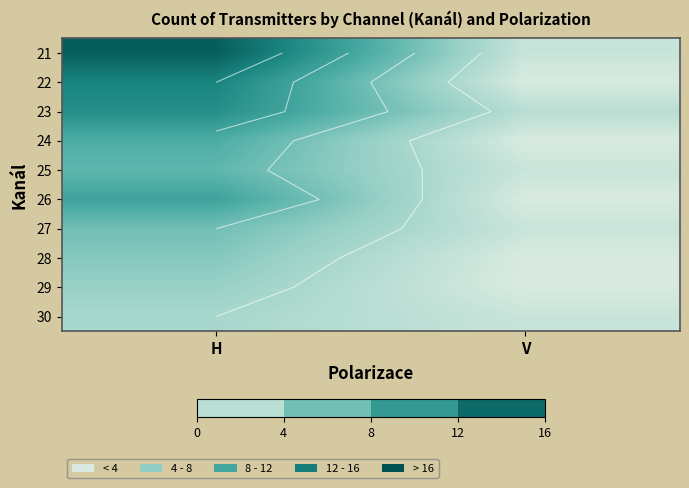

At which label does 27 reach its peak?

H